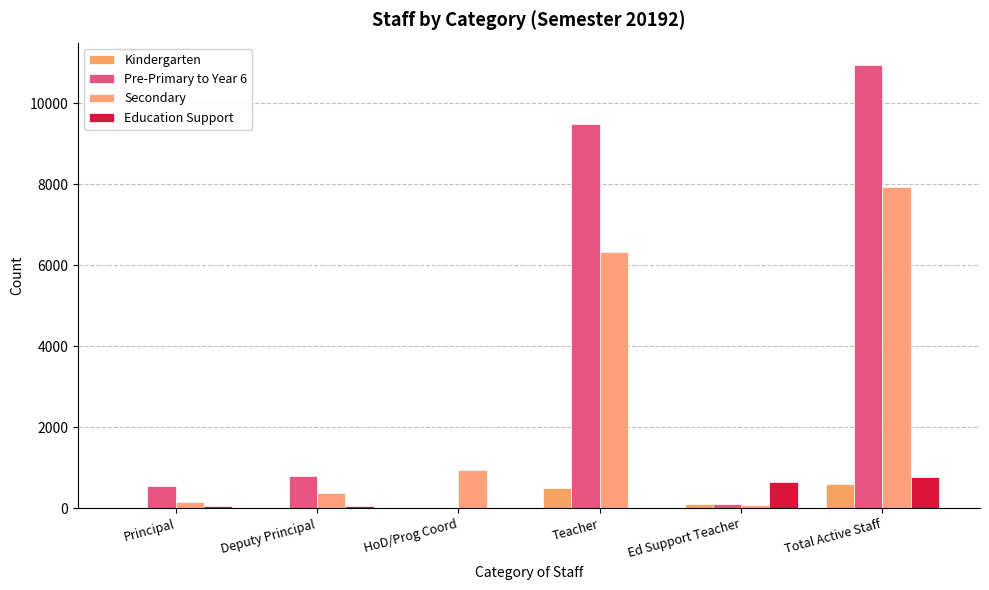

Are the bars horizontal?

No